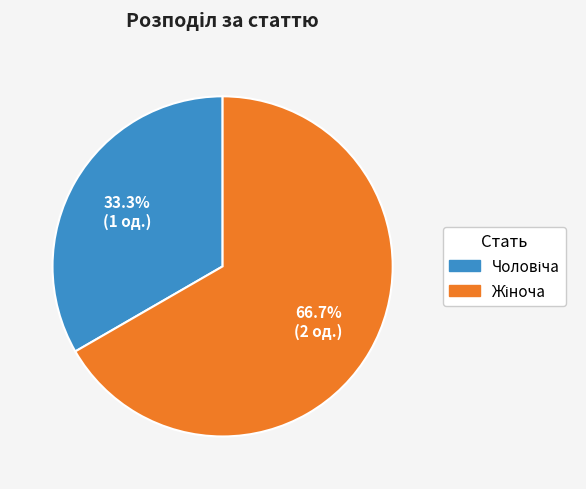

Is there a majority slice in this chart?

Yes